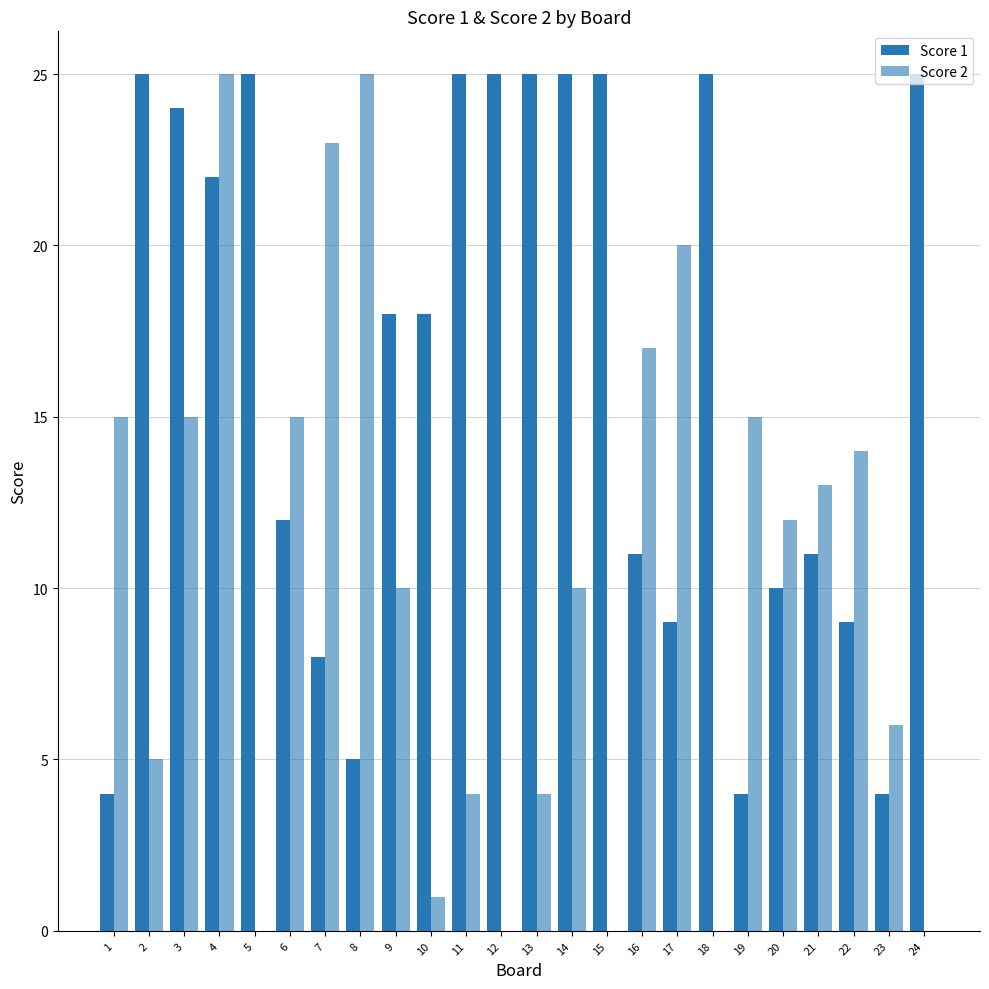

Is the value of Score 1 at 14 greater than the value of Score 2 at 15?

Yes